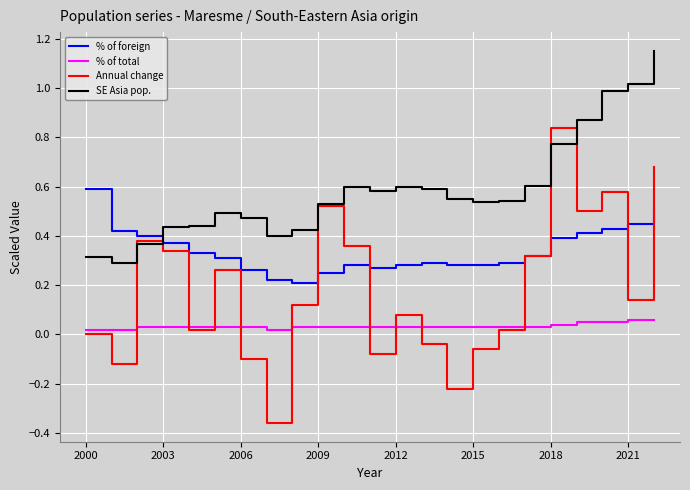

List the series in order of their overall mean, lowest first.

% of total, Annual change, % of foreign, SE Asia pop.